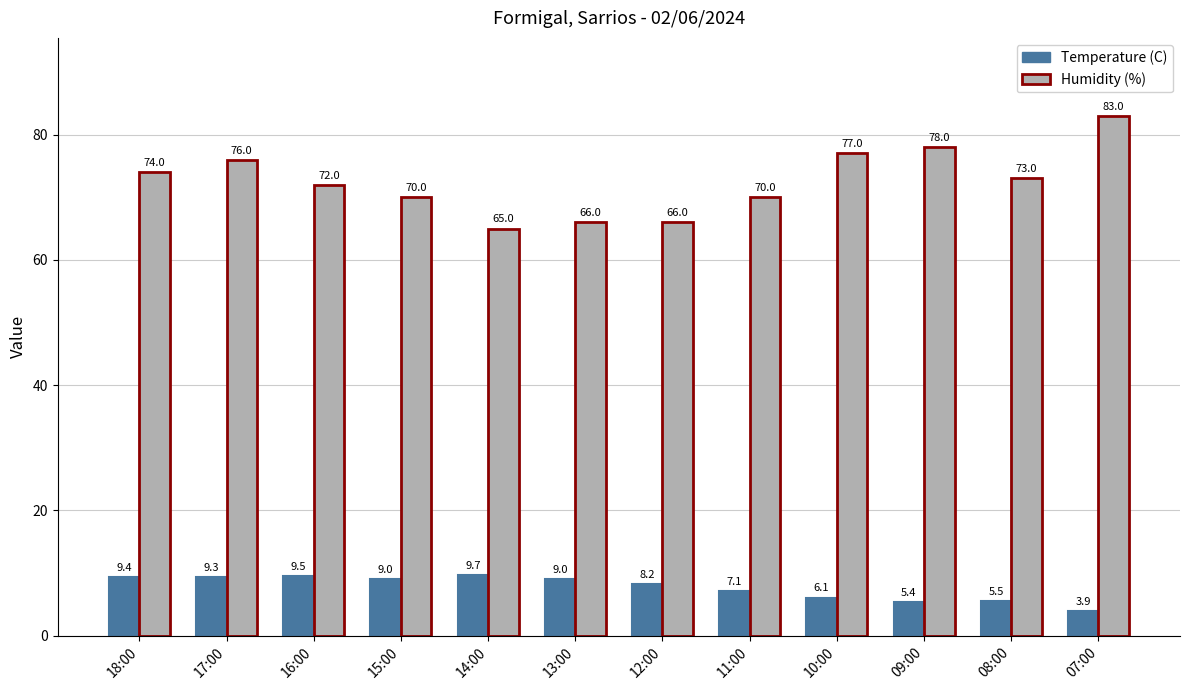

At which category does the chart reach its peak across all series?

07:00